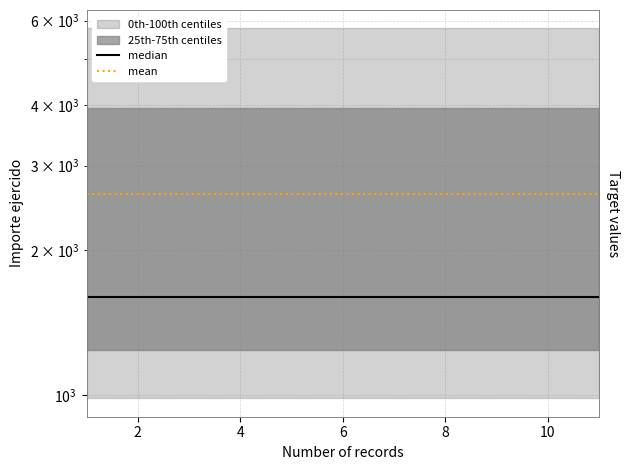

Which series has the largest total across all categories?

mean